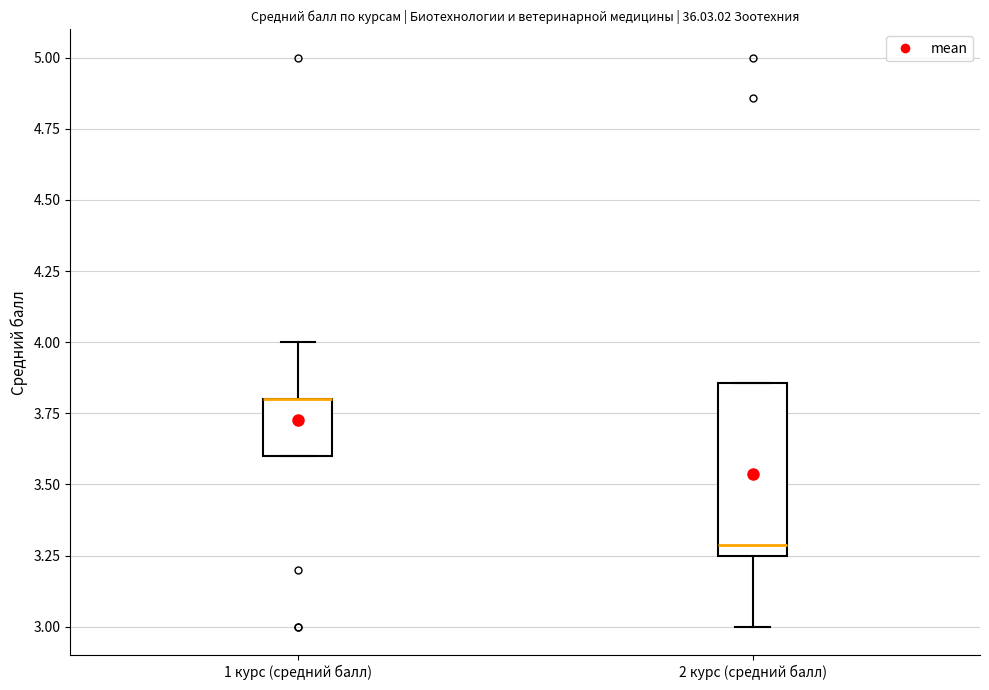

Which box is the tallest, from its lower edge to its upper edge?

2 курс (средний балл)